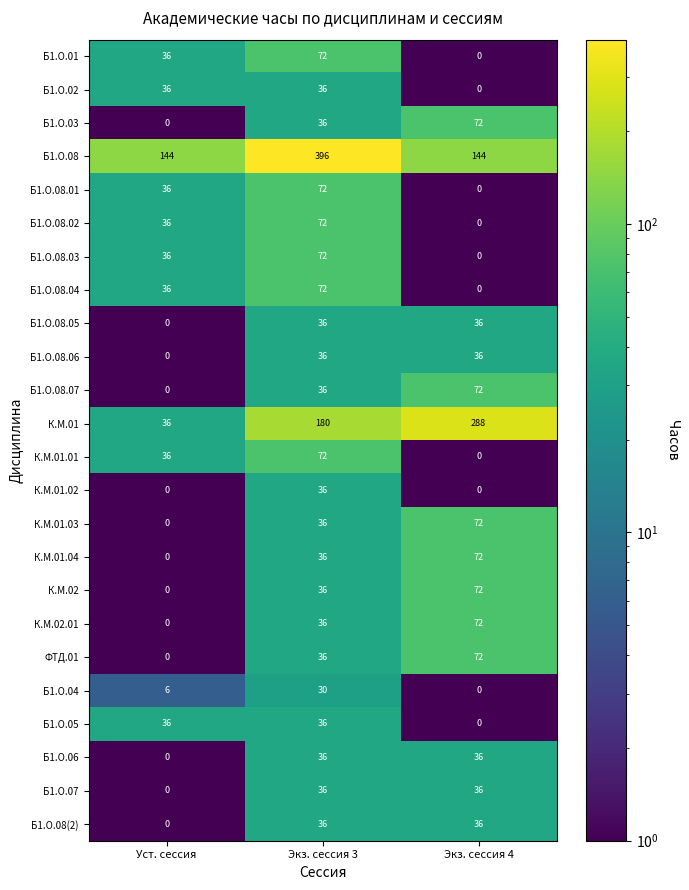

List the labels in order of К.М.01 value, smallest first.

Уст. сессия, Экз. сессия 3, Экз. сессия 4